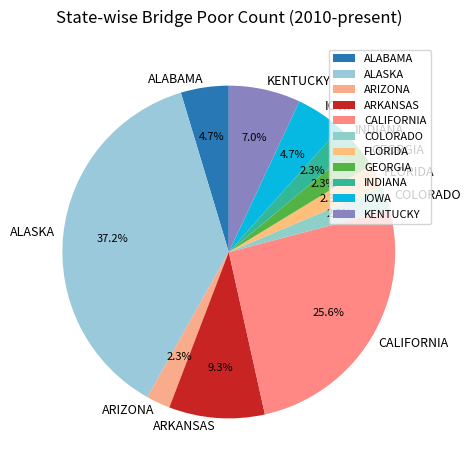

To the nearest percent, what is the difference between the COLORADO and ARKANSAS slice percentages?

7%